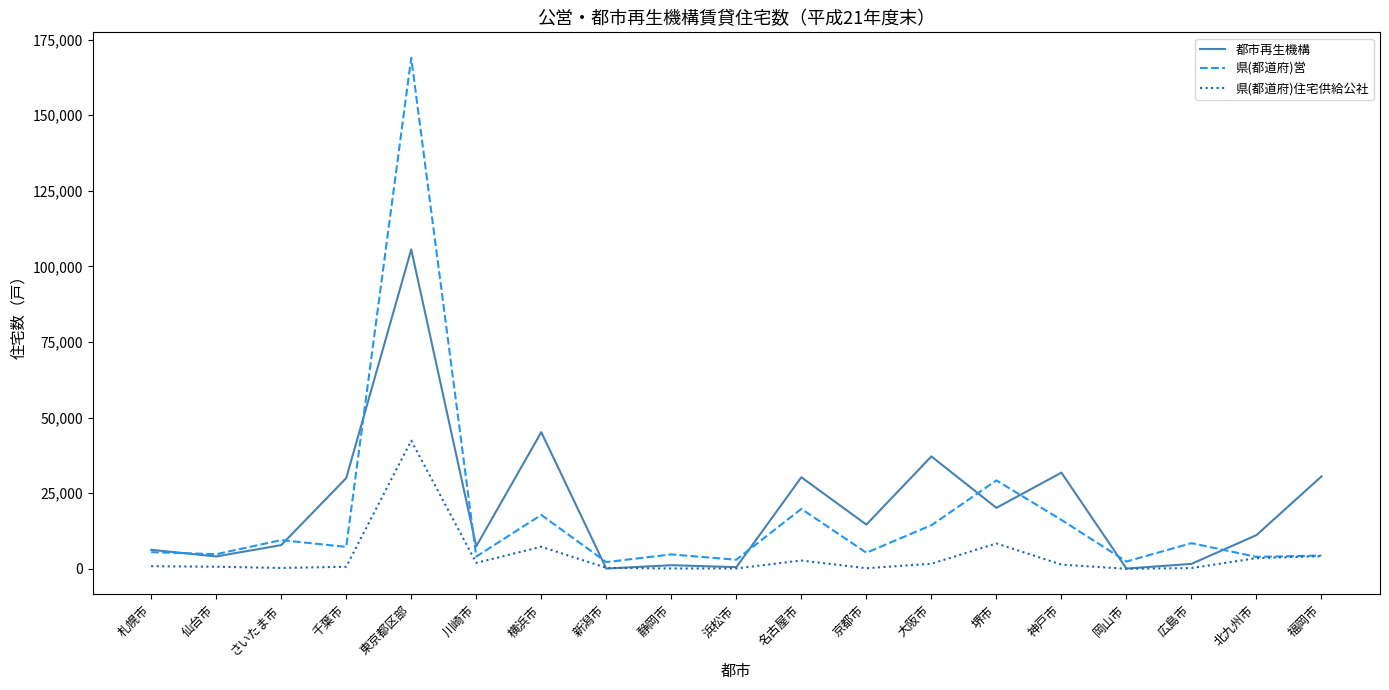

Which series has the largest total across all categories?

都市再生機構